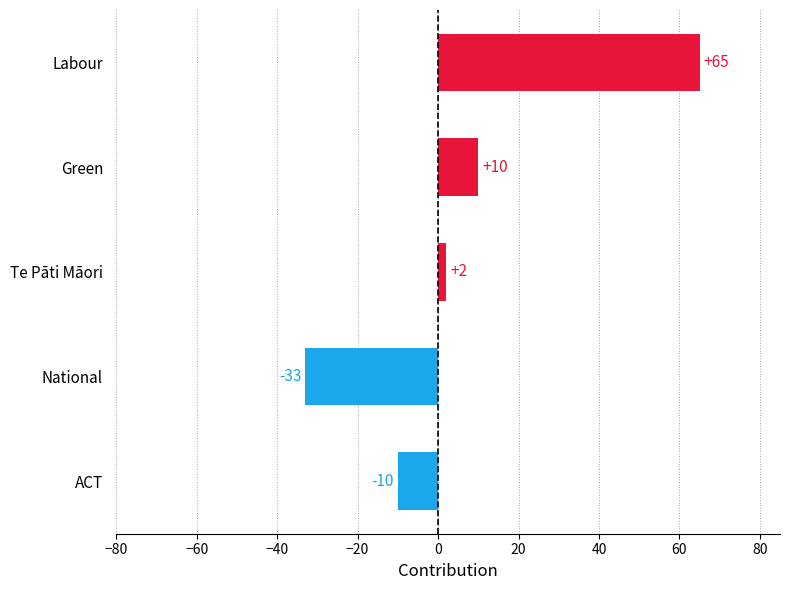

How many bars are there in total?

5